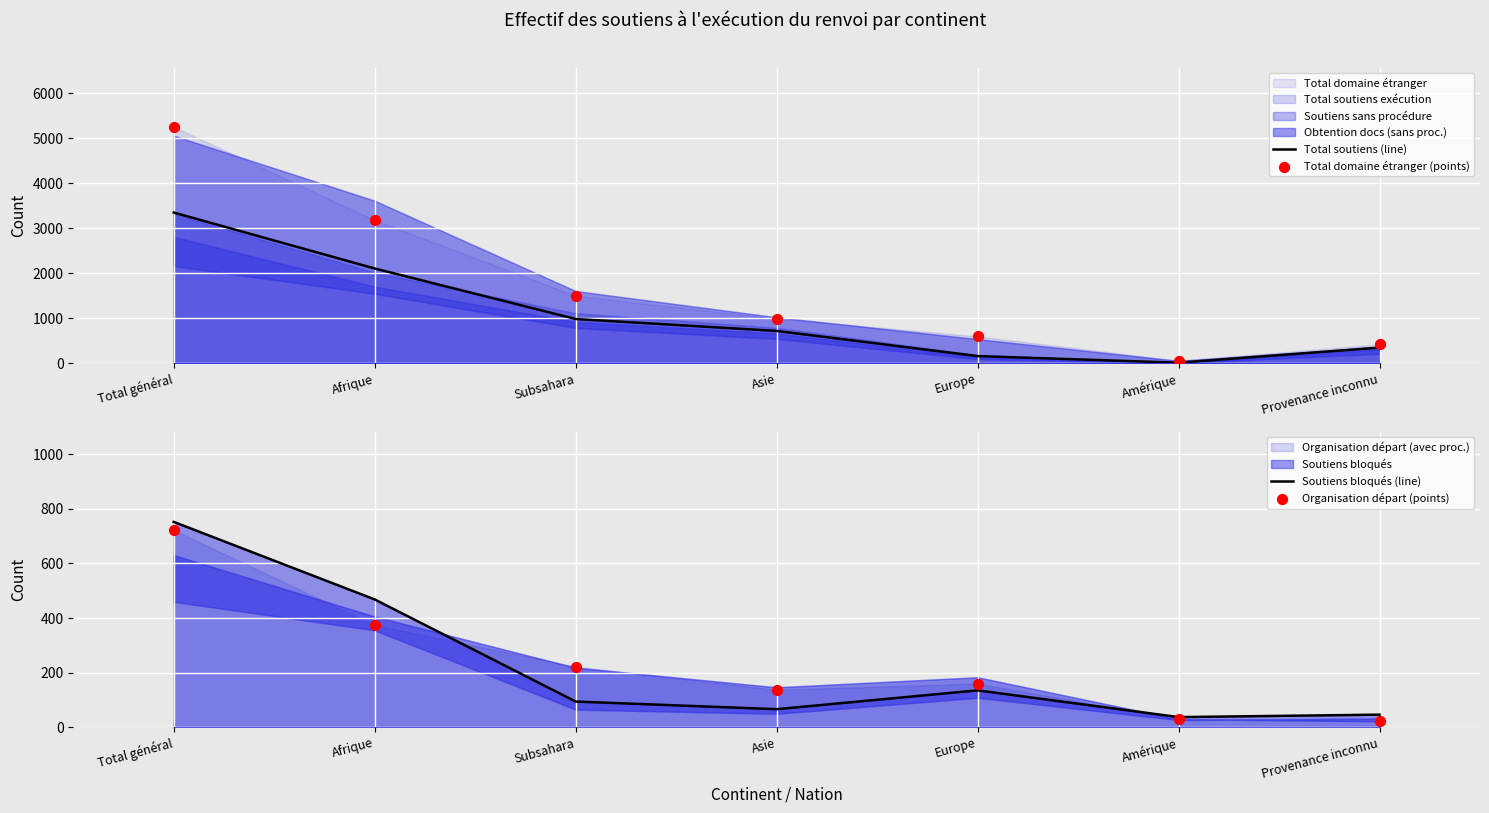

Which series reaches the minimum Y coordinate?

Total soutiens (line)